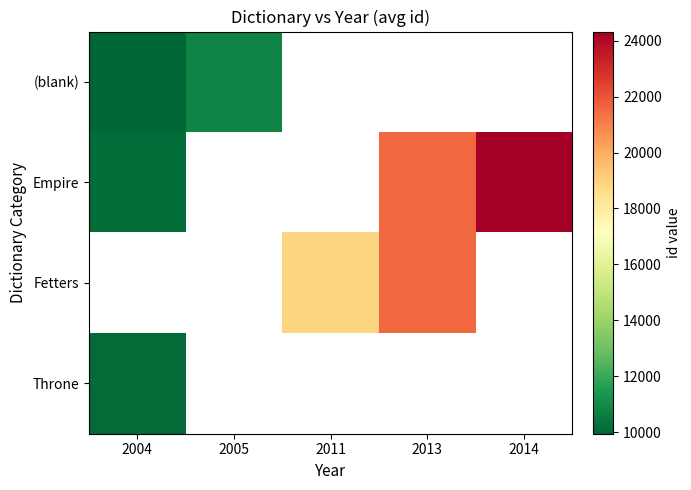

Is the value of Throne at 2013 greater than the value of (blank) at 2013?

No